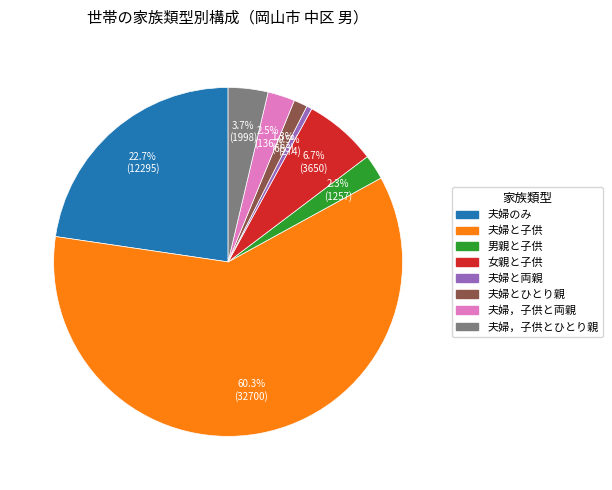

Is there any slice that represents more than half of the pie?

Yes